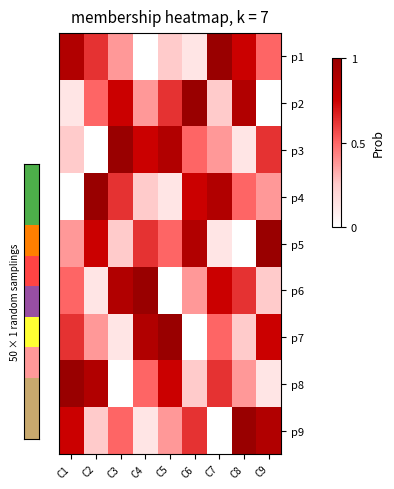

At how many categories does at least one series exceed 5?

9